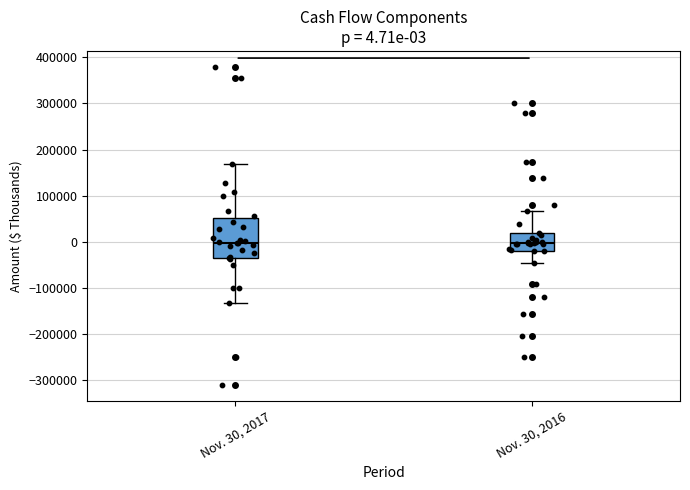

Which box is the tallest, from its lower edge to its upper edge?

Nov. 30, 2017